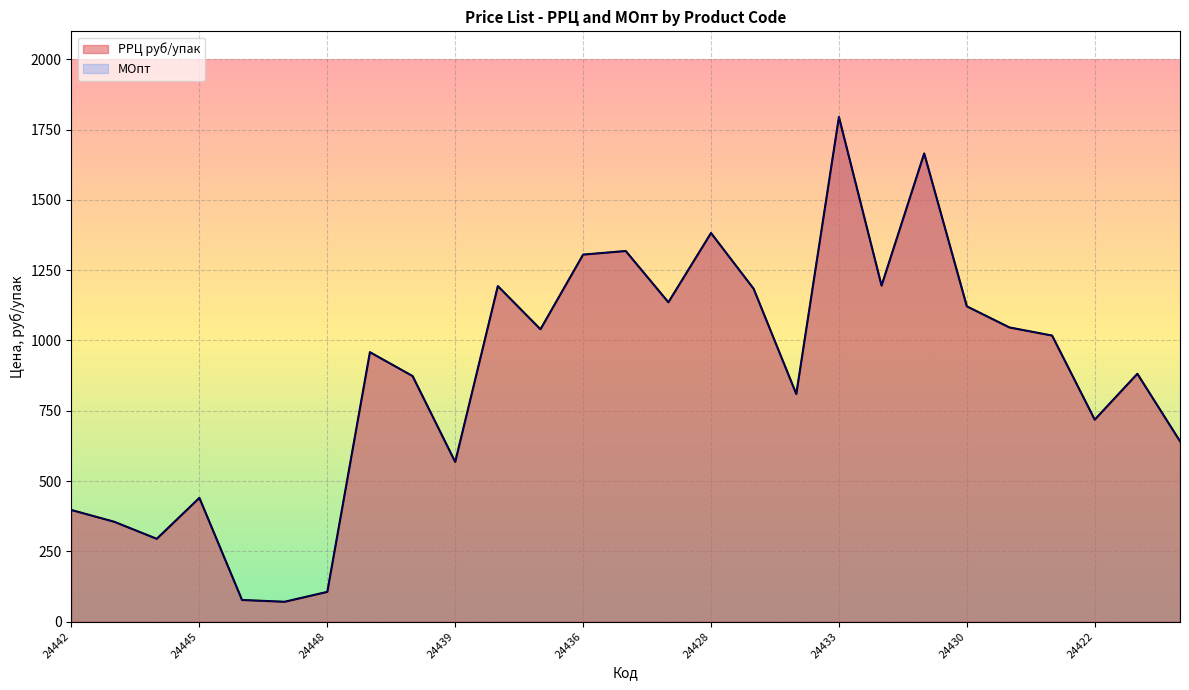

What is the difference between the second highest and minimum values in the МОпт series?

1595.2